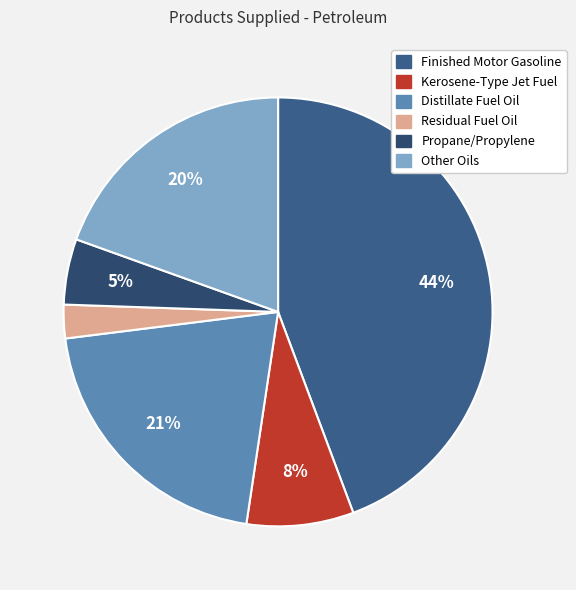

How many segments does this pie chart have?

6